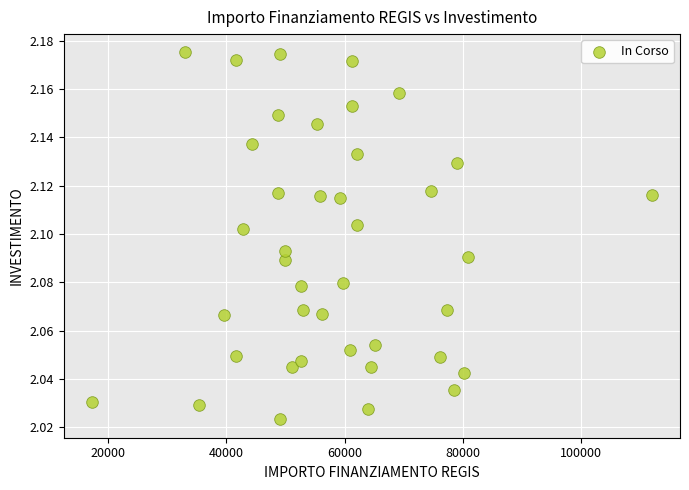

What is the range of X values (max minus min)?

94665.7